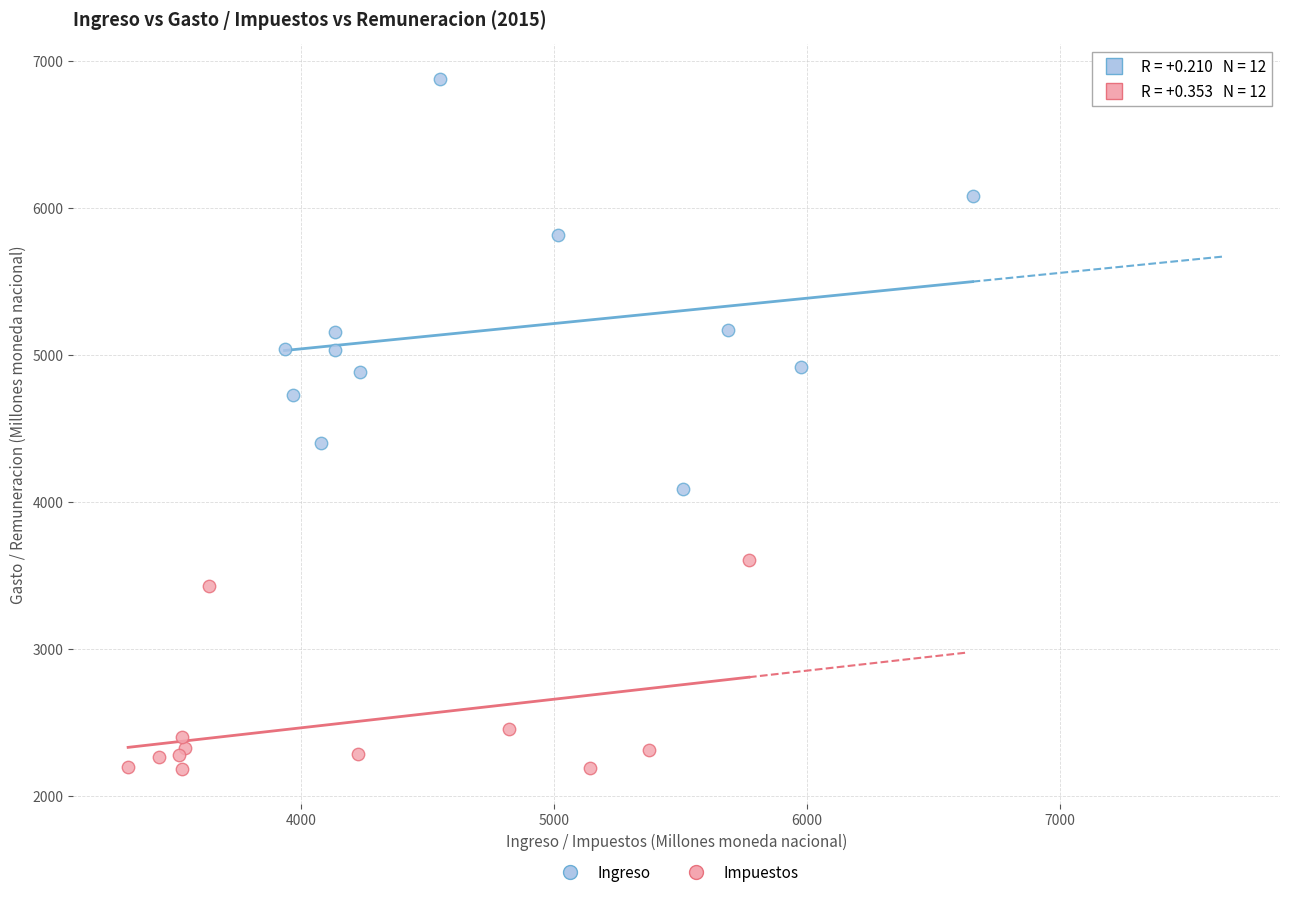

Which series has the largest Y range (max minus min)?

Ingreso